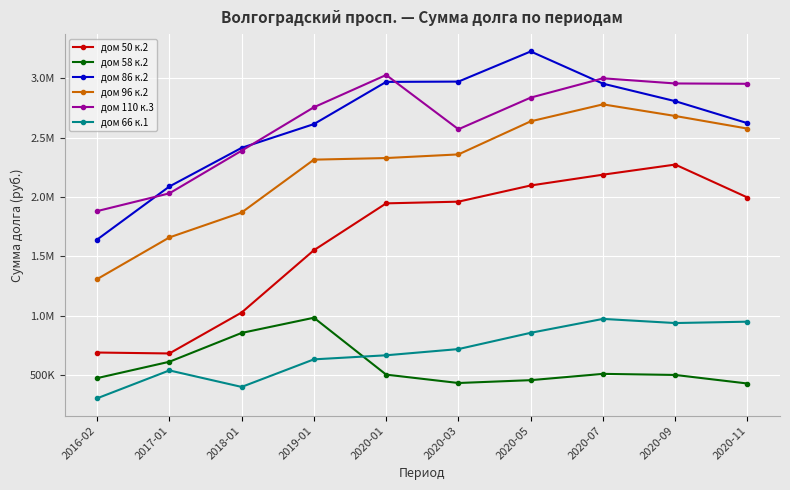

Does the chart have visible grid lines?

Yes